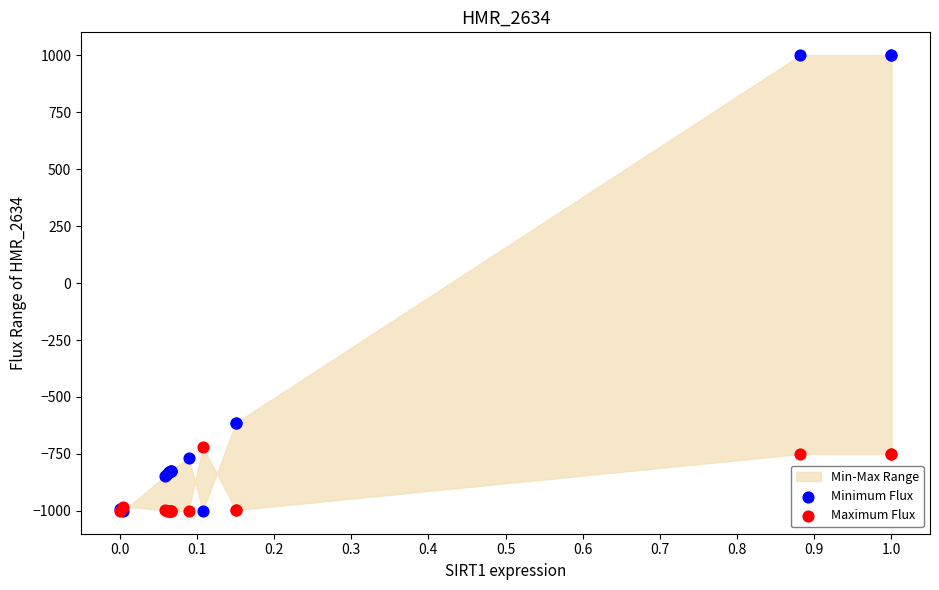

Which series has the largest Y range (max minus min)?

Minimum Flux